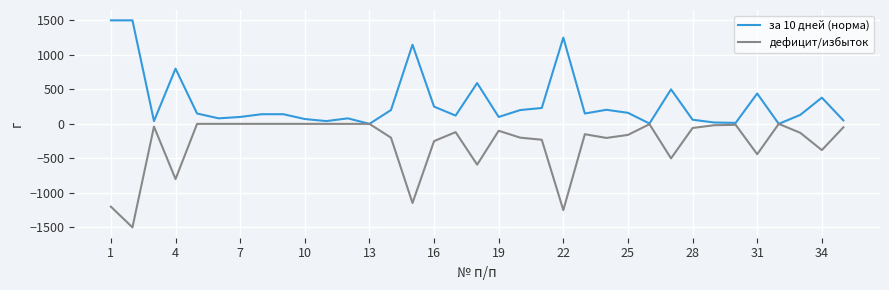

List the series in order of their overall mean, lowest first.

дефицит/избыток, за 10 дней (норма)